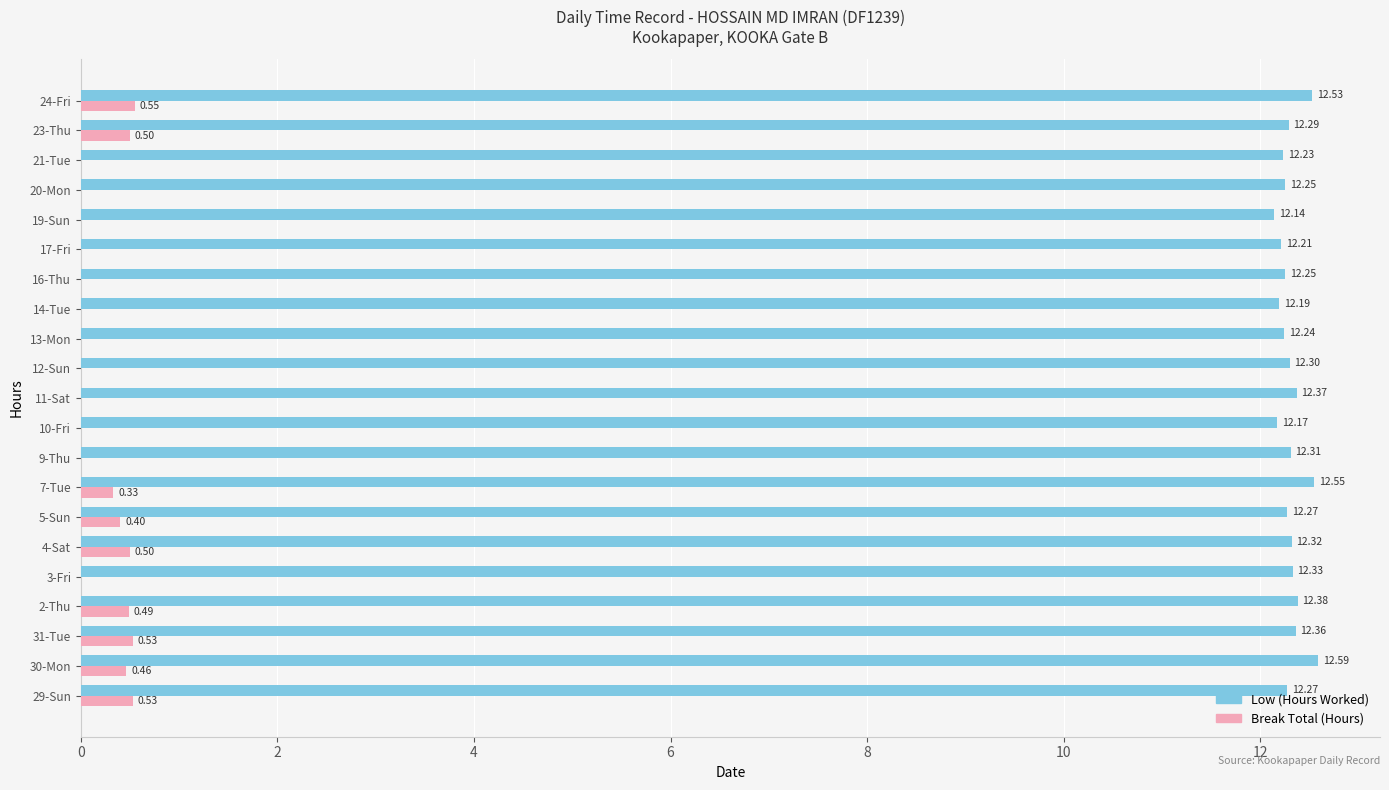

What is the highest value of the Low (Hours Worked) series?

12.6